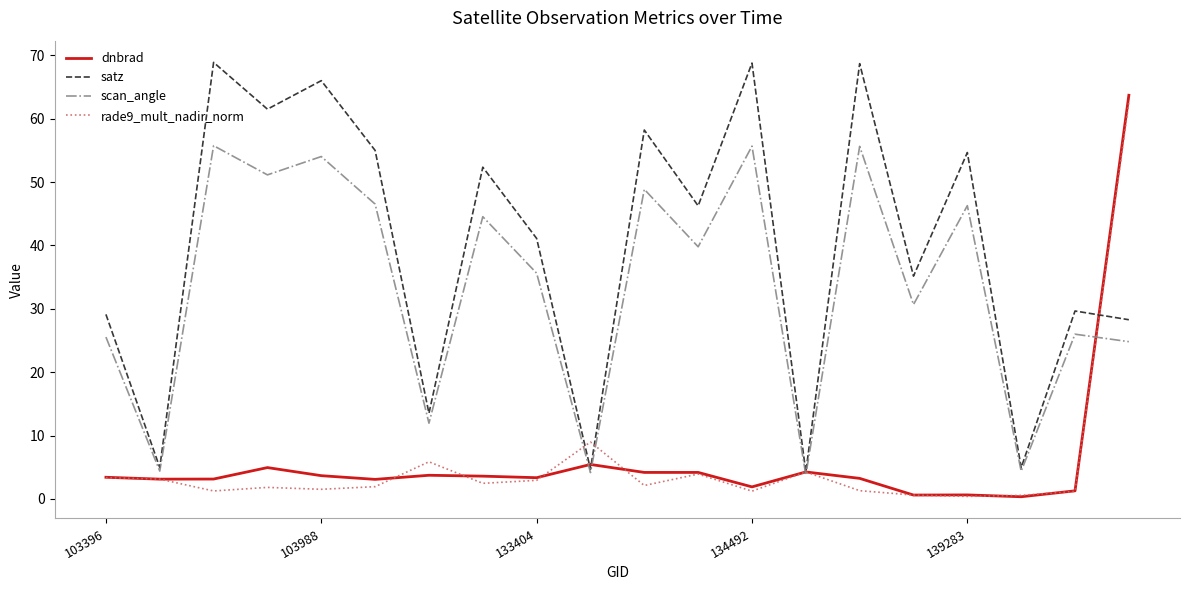

What is the maximum value for satz?

68.9